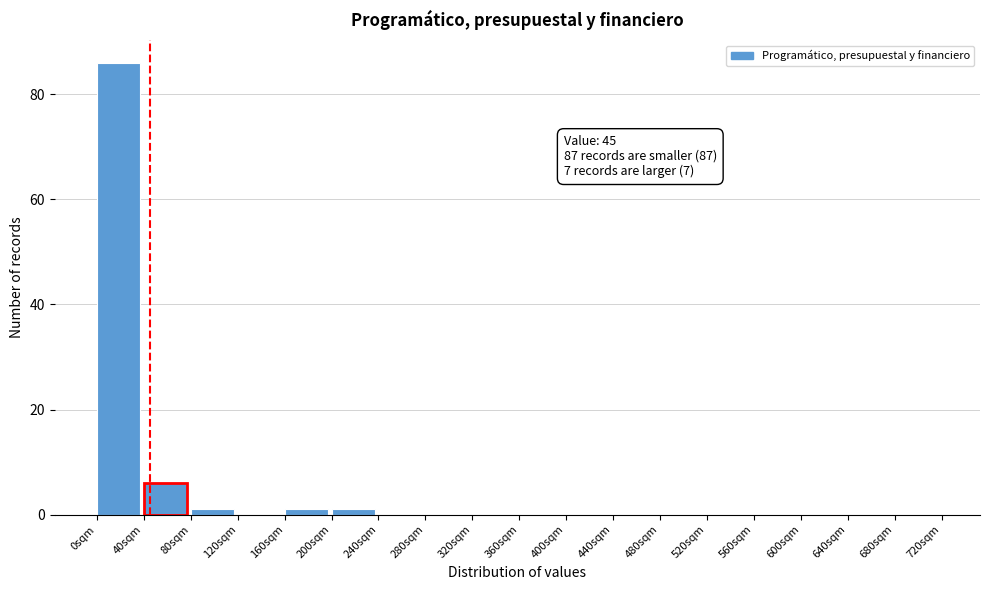

Over which range of the x-axis is the bar tallest?

0 to 40